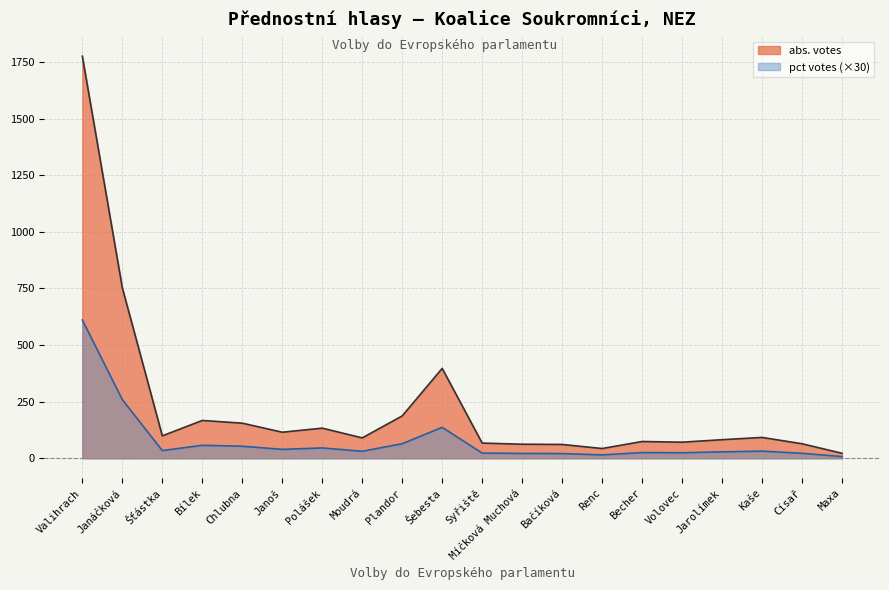

What is the difference between the second highest and second lowest values in the pct votes series?

244.2